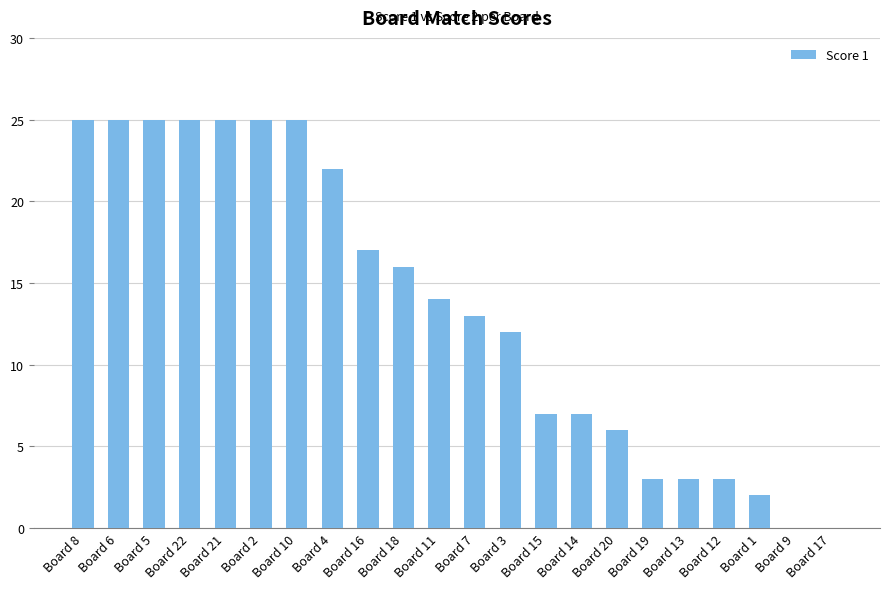

What is the maximum value shown in the chart?

25